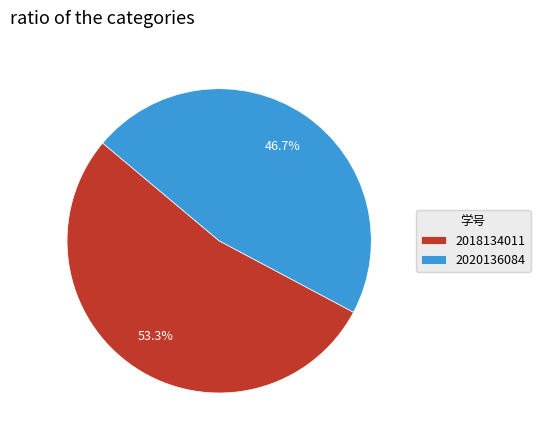

To the nearest percent, what portion does 2018134011 represent?

53%